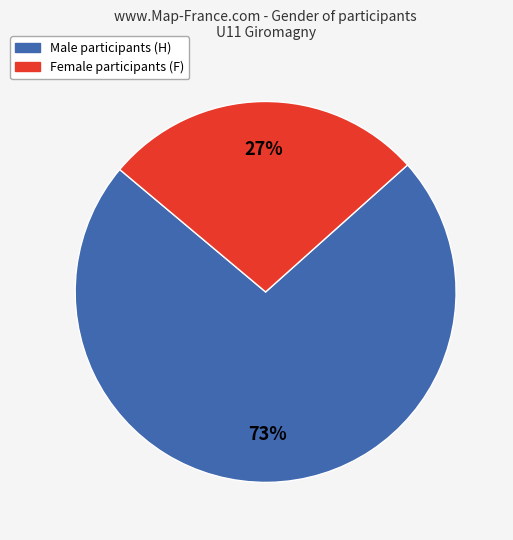

To the nearest percent, what is the average slice percentage?

50%